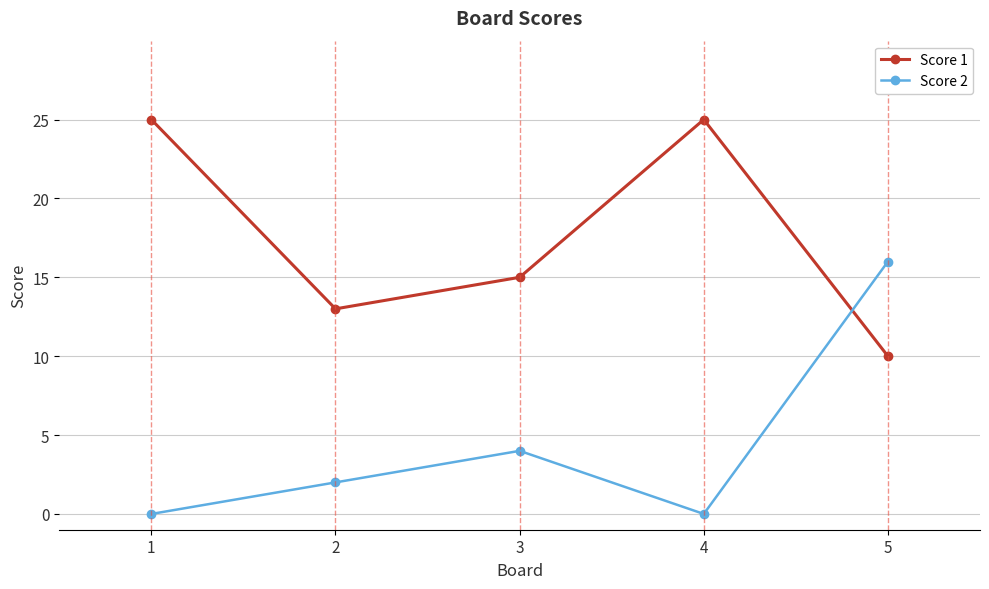

At which label is Score 2 closest to 8?

3